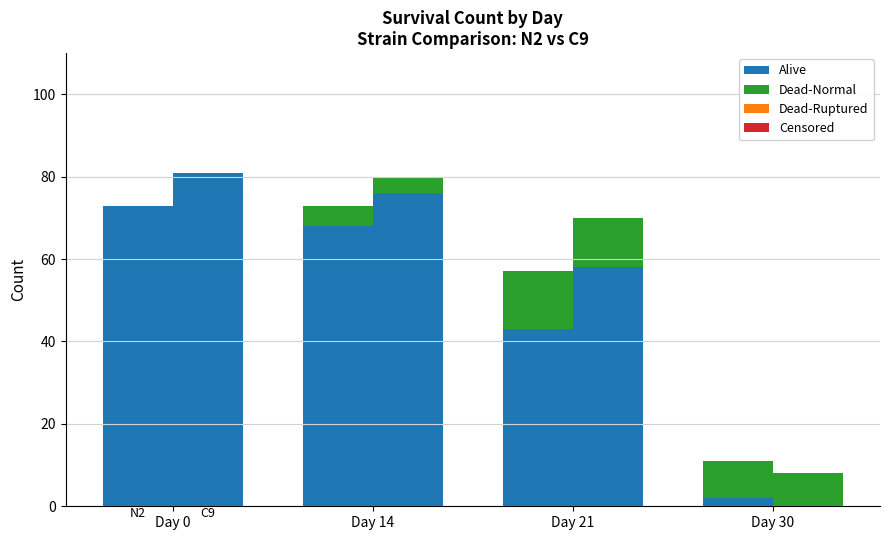

What is the spread (max minus min) of values at Day 14?

68